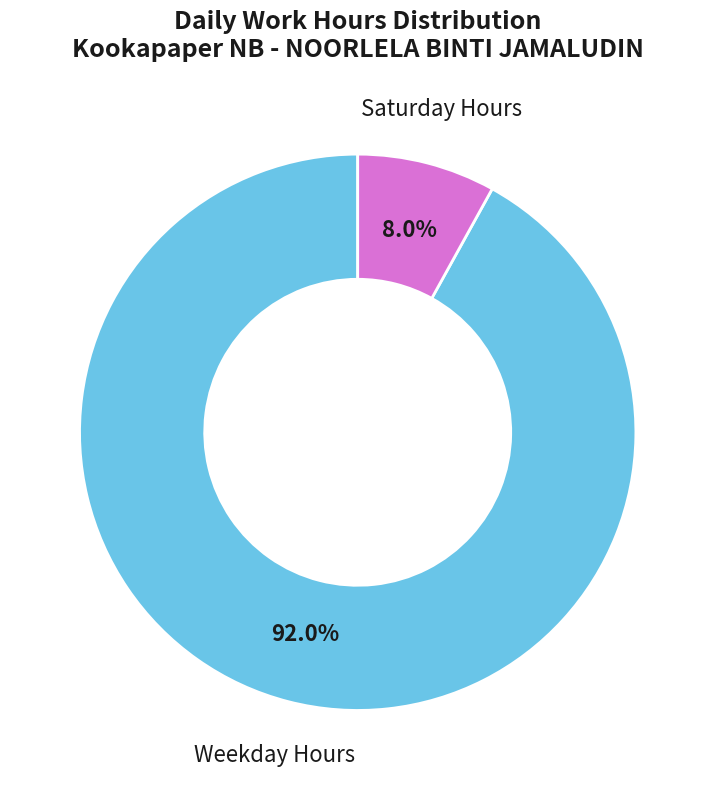

What is the largest slice in the pie chart?

Weekday Hours